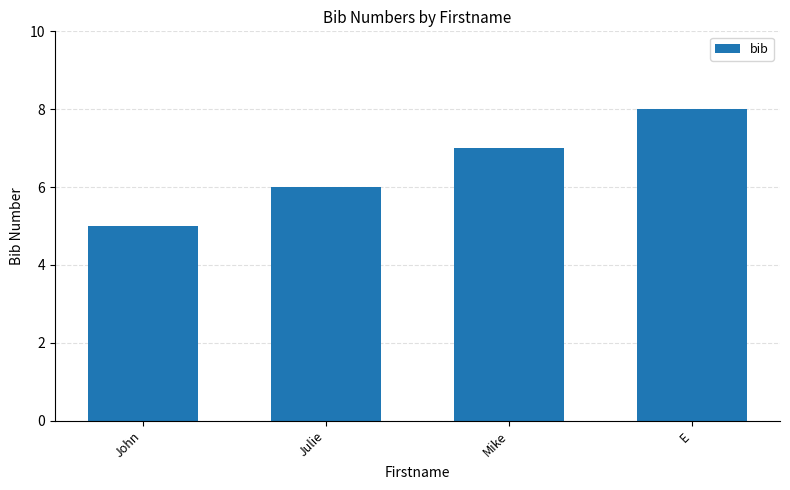

What is the approximate value at Julie?

6